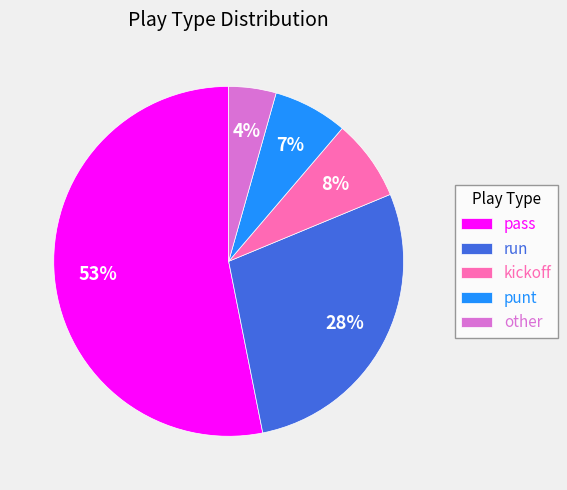

What is the smallest slice in the pie chart?

other